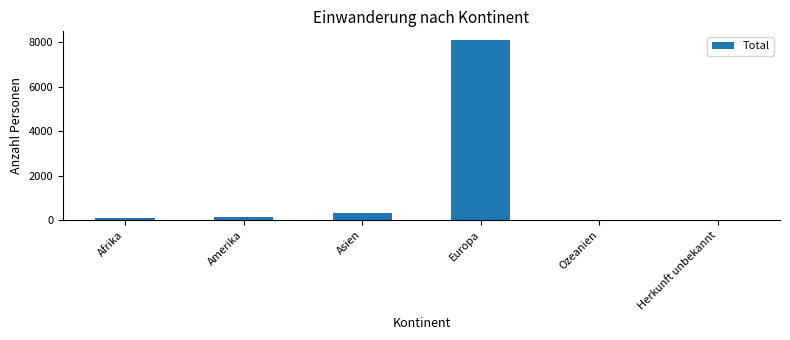

Is it true that the value at Europa is 8084?

True